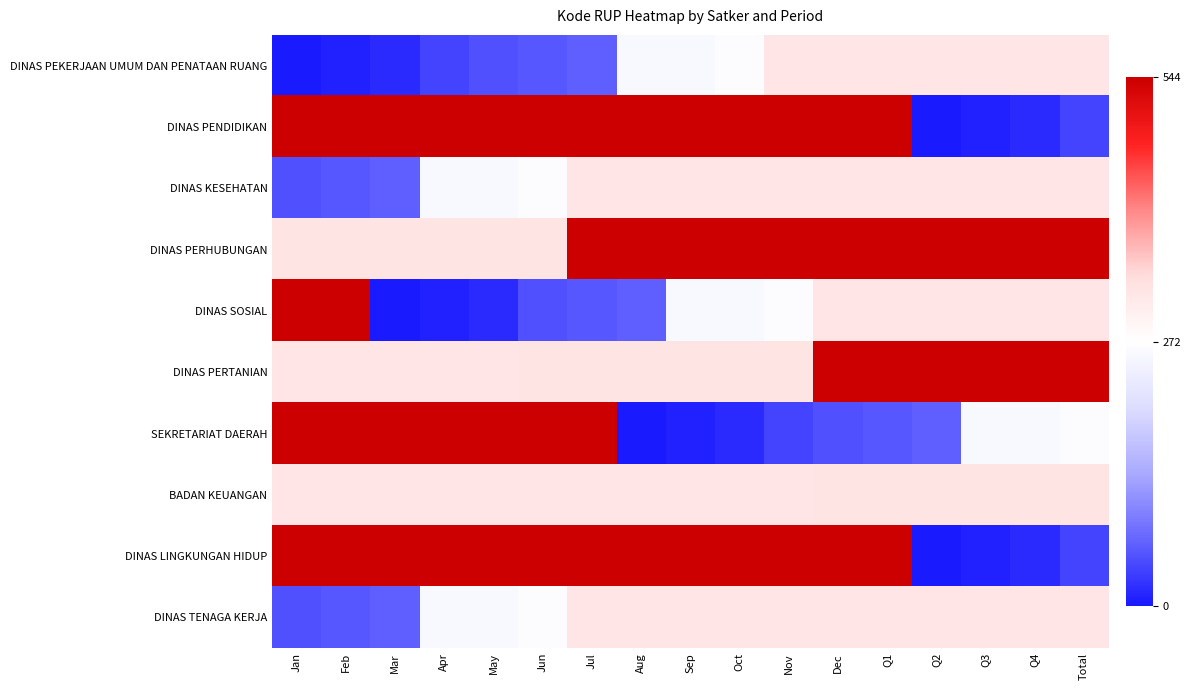

Reading left to right, what are all the values shown in this chart?

DINAS PEKERJAAN UMUM DAN PENATAAN RUANG: Jan=0.0	Feb=6.7	Mar=14.9	Apr=39.5	May=49.1	Jun=55.5	Jul=62.6	Aug=257.4	Sep=258.4	Oct=266.3	Nov=321.7	Dec=321.9	Q1=322.0	Q2=322.2	Q3=322.3	Q4=322.4	Total=322.5
DINAS PENDIDIKAN: Jan=542.4	Feb=543.0	Mar=543.0	Apr=543.1	May=543.2	Jun=543.3	Jul=543.4	Aug=543.5	Sep=543.6	Oct=543.7	Nov=543.8	Dec=543.9	Q1=544.0	Q2=0.0	Q3=6.7	Q4=14.9	Total=39.5
DINAS KESEHATAN: Jan=49.1	Feb=55.5	Mar=62.6	Apr=257.4	May=258.4	Jun=266.3	Jul=321.7	Aug=321.9	Sep=322.0	Oct=322.2	Nov=322.3	Dec=322.4	Q1=322.5	Q2=322.6	Q3=322.7	Q4=322.9	Total=323.0
DINAS PERHUBUNGAN: Jan=323.1	Feb=323.2	Mar=323.3	Apr=323.6	May=323.7	Jun=323.8	Jul=542.4	Aug=543.0	Sep=543.0	Oct=543.1	Nov=543.2	Dec=543.3	Q1=543.4	Q2=543.5	Q3=543.6	Q4=543.7	Total=543.8
DINAS SOSIAL: Jan=543.9	Feb=544.0	Mar=0.0	Apr=6.7	May=14.9	Jun=49.1	Jul=55.5	Aug=62.6	Sep=257.4	Oct=258.4	Nov=266.3	Dec=321.7	Q1=321.9	Q2=322.0	Q3=322.2	Q4=322.3	Total=322.4
DINAS PERTANIAN: Jan=322.5	Feb=322.6	Mar=322.7	Apr=322.9	May=323.0	Jun=323.1	Jul=323.2	Aug=323.3	Sep=323.6	Oct=323.7	Nov=323.8	Dec=542.4	Q1=543.0	Q2=543.0	Q3=543.1	Q4=543.2	Total=543.3
SEKRETARIAT DAERAH: Jan=543.4	Feb=543.5	Mar=543.6	Apr=543.7	May=543.8	Jun=543.9	Jul=544.0	Aug=0.0	Sep=6.7	Oct=14.9	Nov=39.5	Dec=49.1	Q1=55.5	Q2=62.6	Q3=257.4	Q4=258.4	Total=266.3
BADAN KEUANGAN: Jan=321.7	Feb=321.9	Mar=322.0	Apr=322.2	May=322.3	Jun=322.4	Jul=322.5	Aug=322.6	Sep=322.7	Oct=322.9	Nov=323.0	Dec=323.1	Q1=323.2	Q2=323.3	Q3=323.6	Q4=323.7	Total=323.8
DINAS LINGKUNGAN HIDUP: Jan=542.4	Feb=543.0	Mar=543.0	Apr=543.1	May=543.2	Jun=543.3	Jul=543.4	Aug=543.5	Sep=543.6	Oct=543.7	Nov=543.8	Dec=543.9	Q1=544.0	Q2=0.0	Q3=6.7	Q4=14.9	Total=39.5
DINAS TENAGA KERJA: Jan=49.1	Feb=55.5	Mar=62.6	Apr=257.4	May=258.4	Jun=266.3	Jul=321.7	Aug=321.9	Sep=322.0	Oct=322.2	Nov=322.3	Dec=322.4	Q1=322.5	Q2=322.6	Q3=322.7	Q4=322.9	Total=323.0